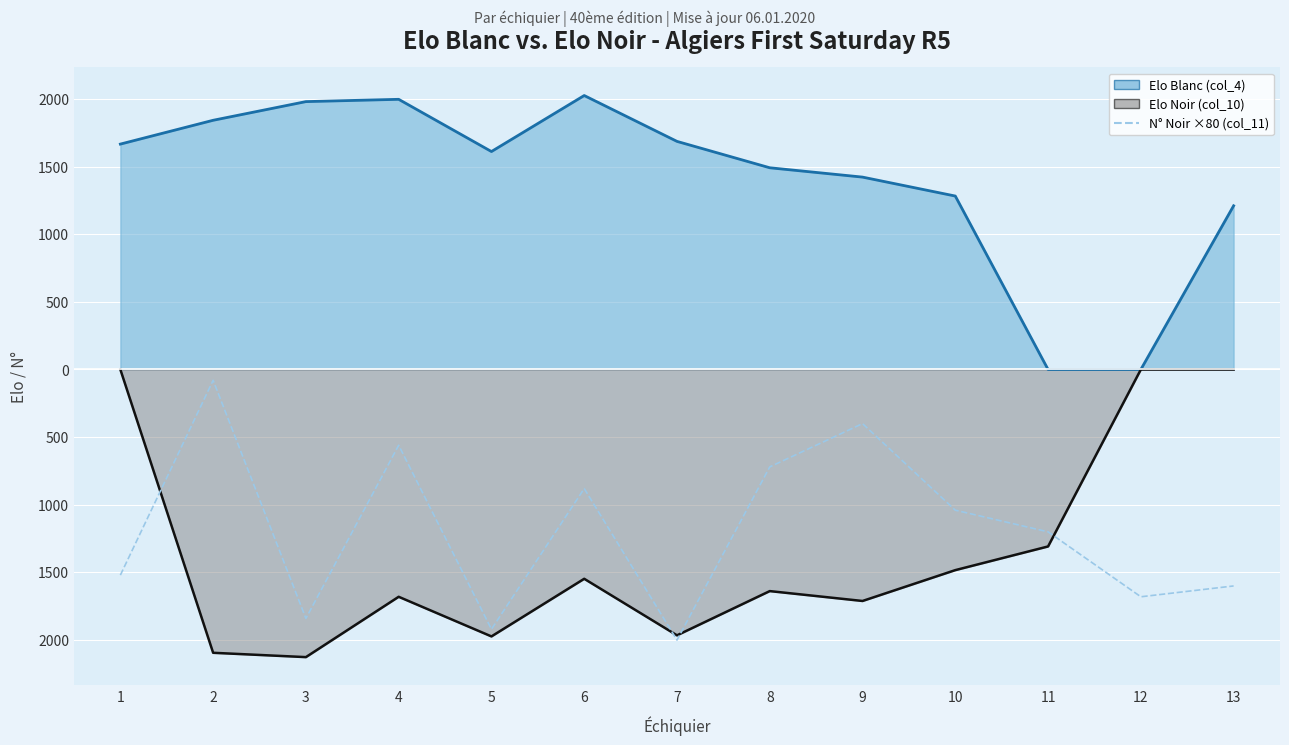

Count the number of categories in the chart.

13